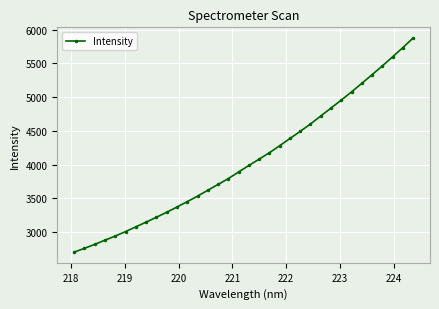

What is the smallest value displayed?

2703.8